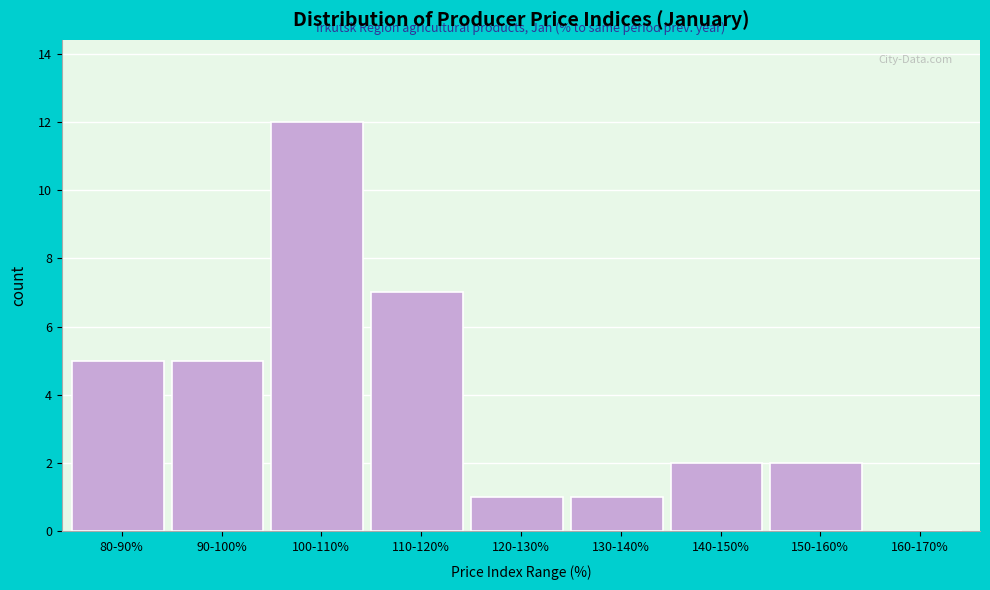

Reading left to right, list all the values displayed in this chart.

80-90%=5	90-100%=5	100-110%=12	110-120%=7	120-130%=1	130-140%=1	140-150%=2	150-160%=2	160-170%=0